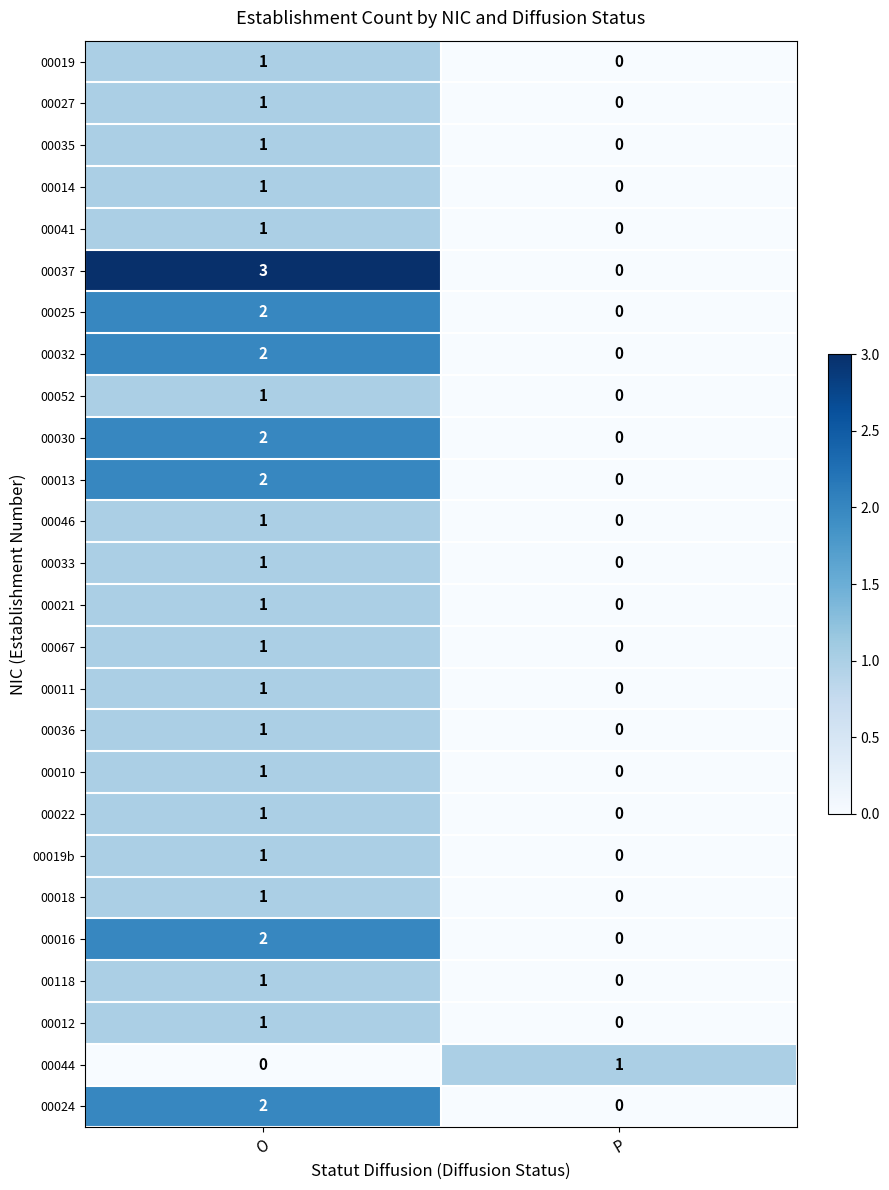

List the labels in order of 00041 value, largest first.

O, P